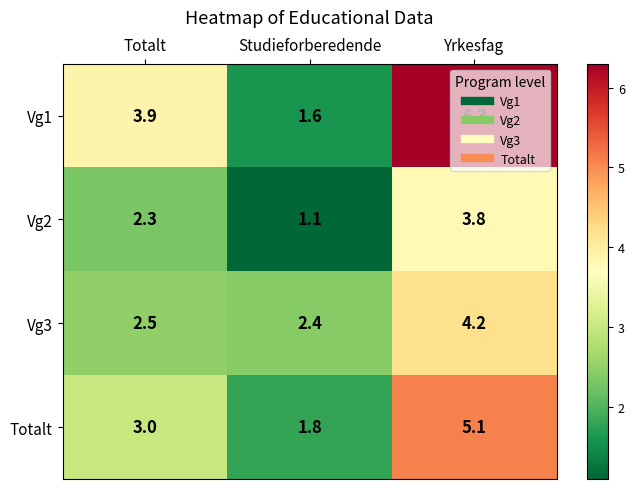

Where is Vg2 nearest to the value 2?

Totalt